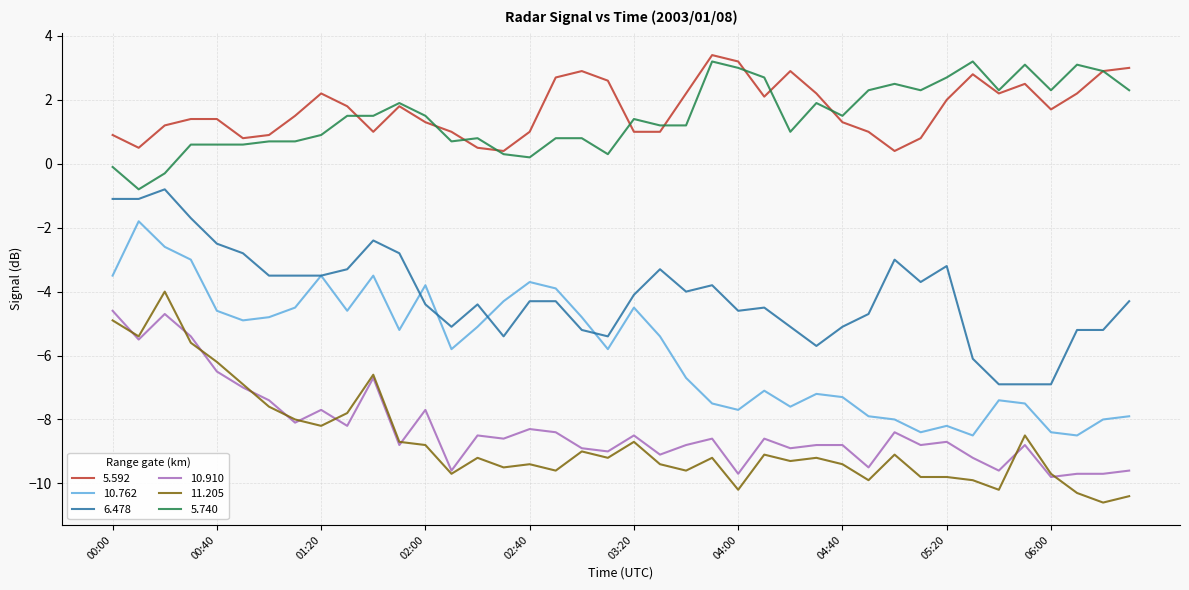

True or false: 10.762 and 5.592 intersect in this chart.

False